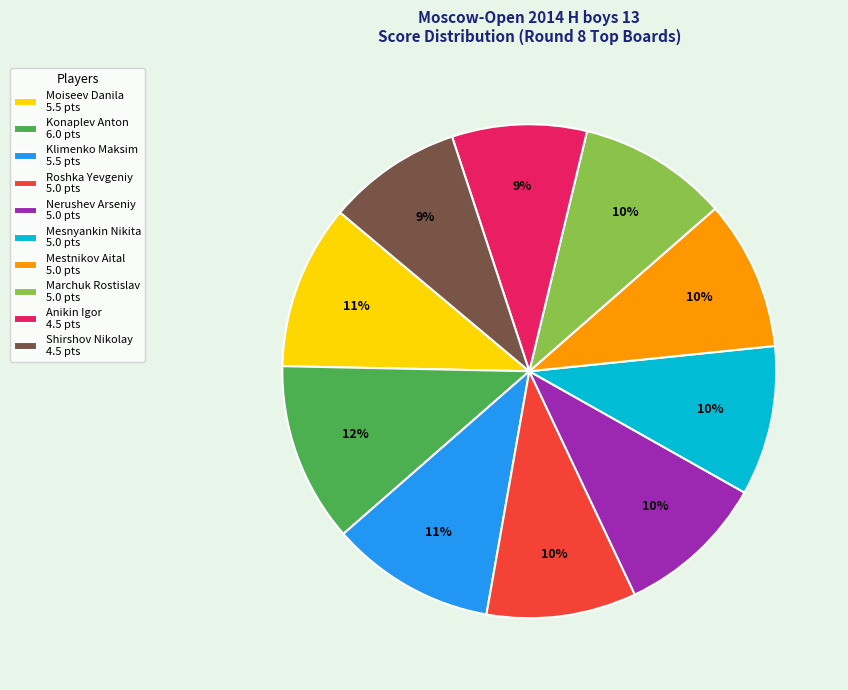

Does Konaplev Anton represent more than half of the total?

No